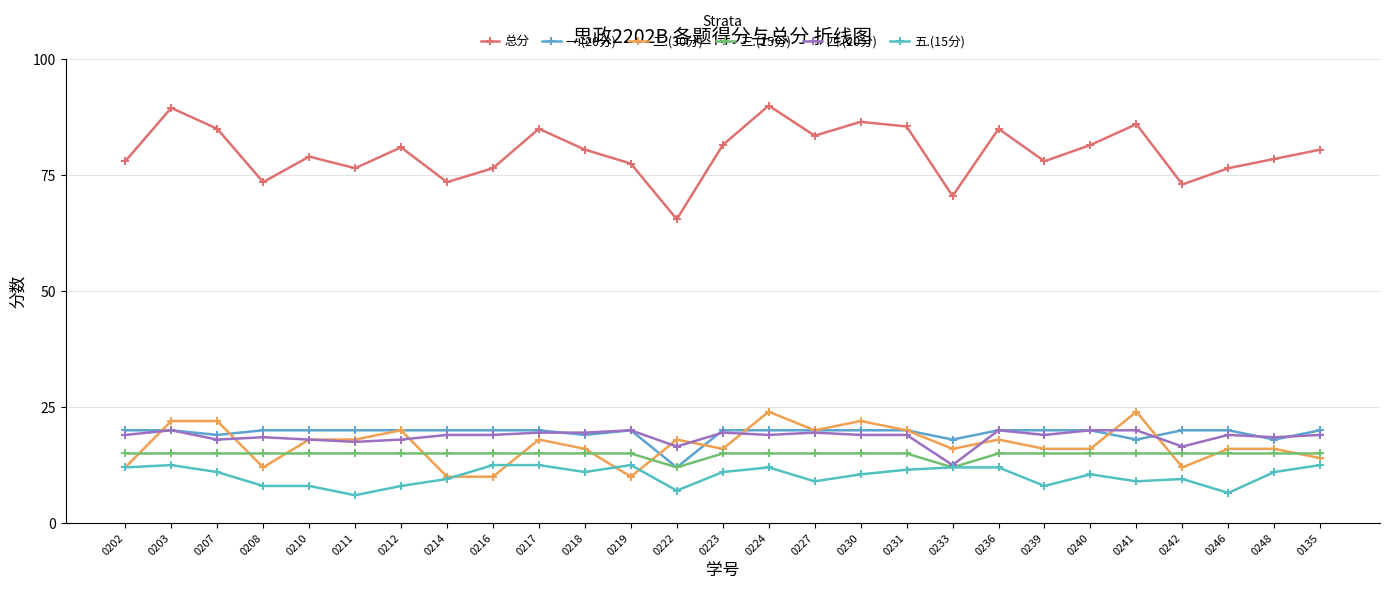

How many lines are shown in the chart?

6